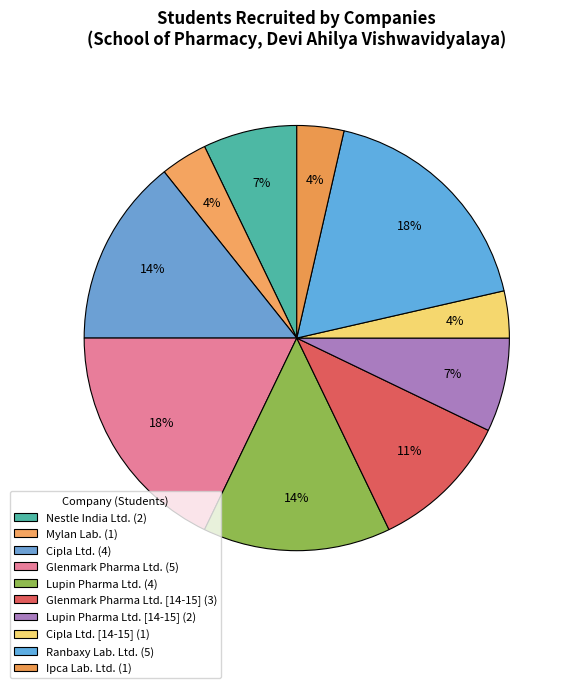

Which slice is the smallest?

Mylan Lab.